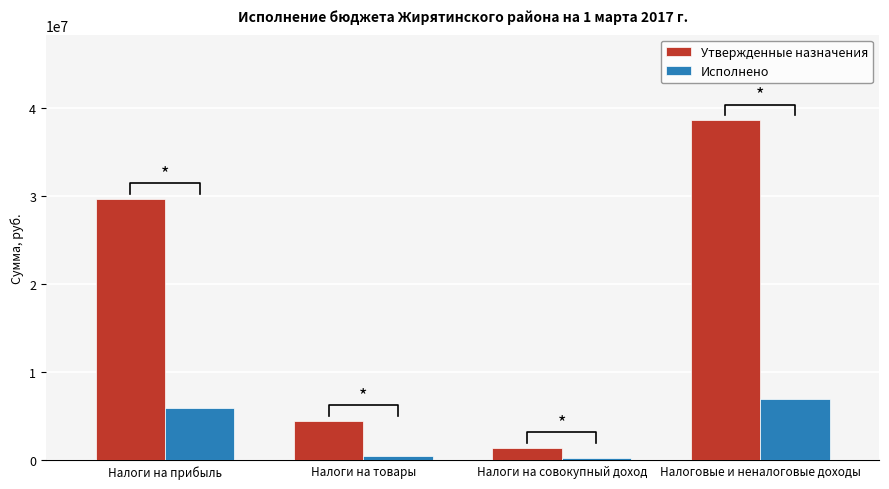

True or false: Исполнено has a value of 143265.0 at Налоги на совокупный доход.

False